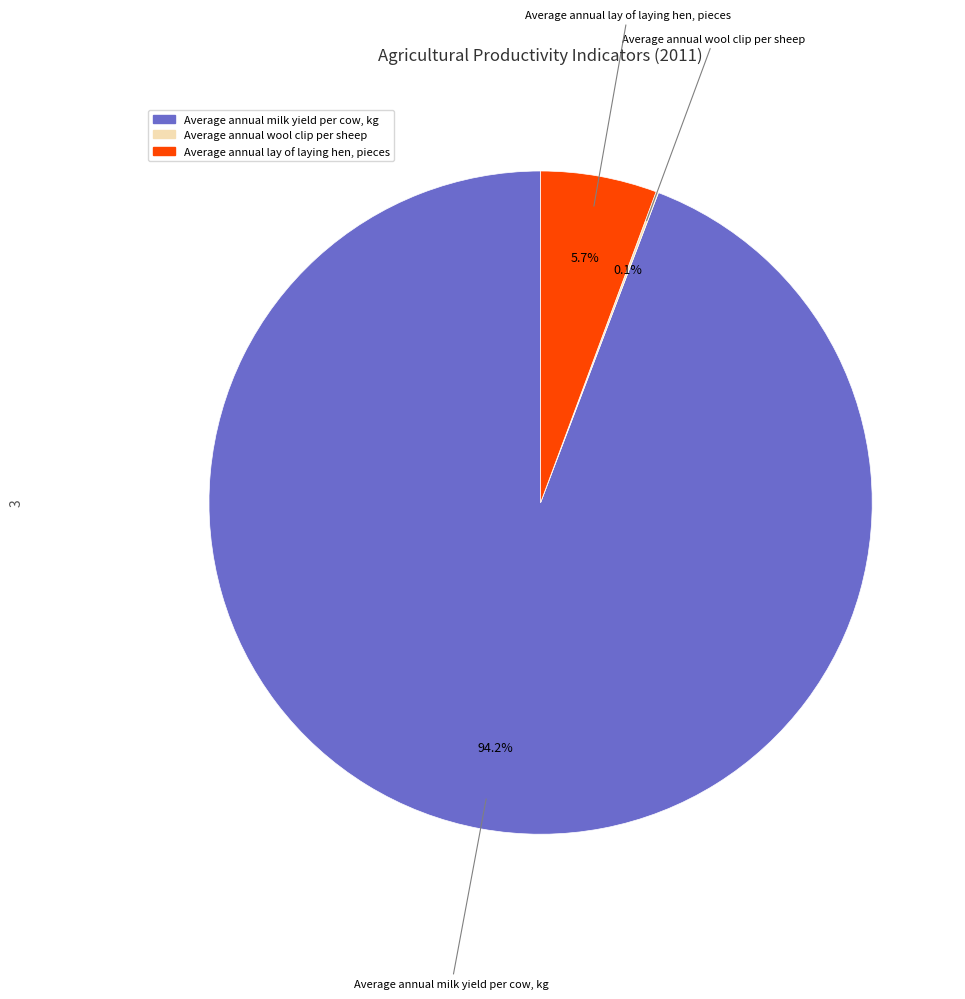

Which slice represents more than half of the pie?

Average annual milk yield per cow, kg